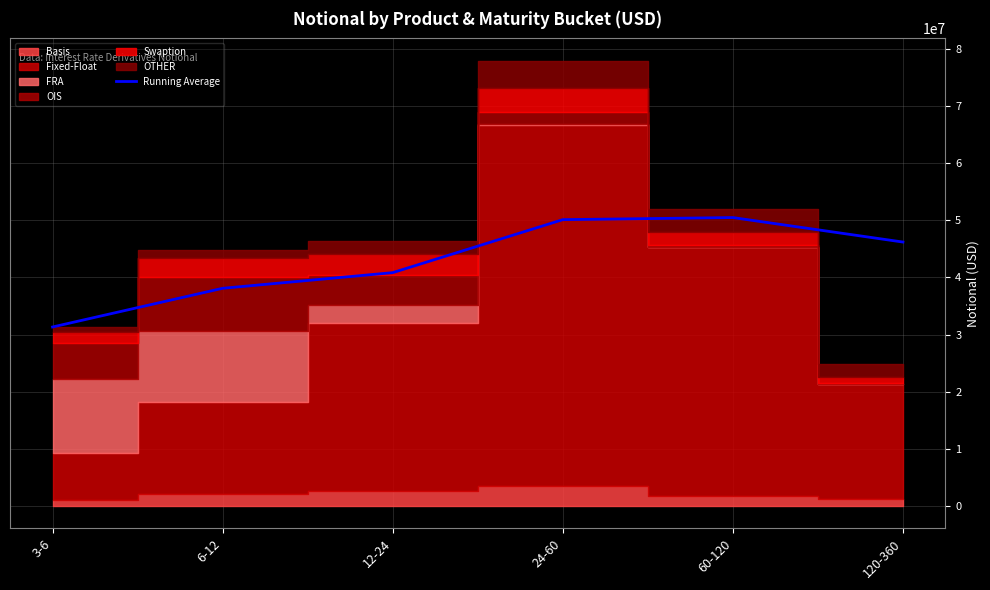

What is the difference between the maximum and minimum values?

19141411.8